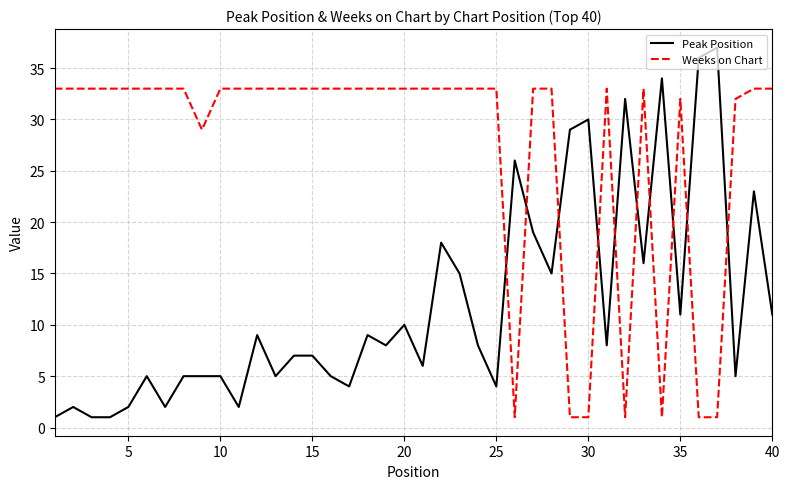

Which series has the largest total across all categories?

Weeks on Chart